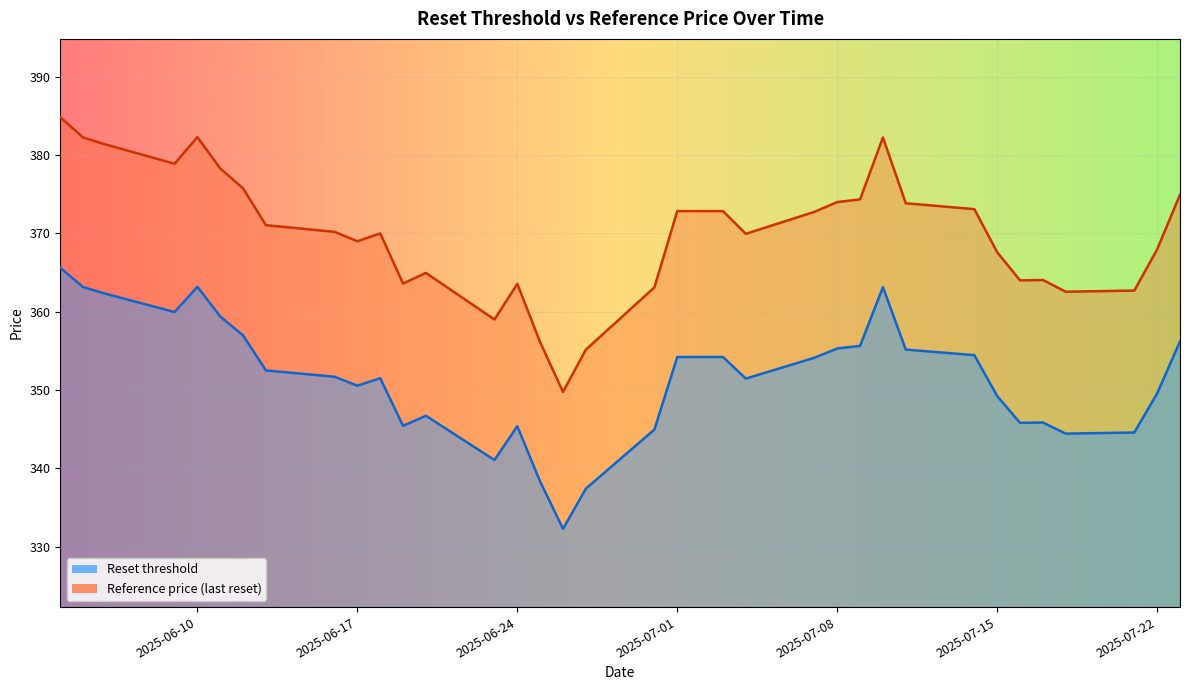

What is the lowest value of the Reference price (last reset) series?

349.8